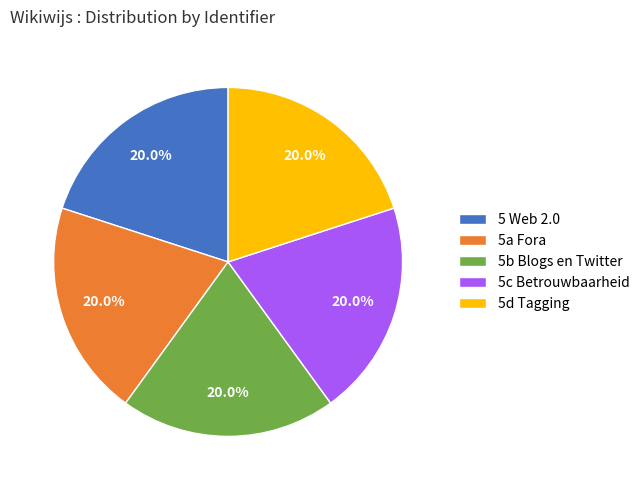

Approximately how many times larger is the value at 5a Fora compared to 5 Web 2.0?

1.0